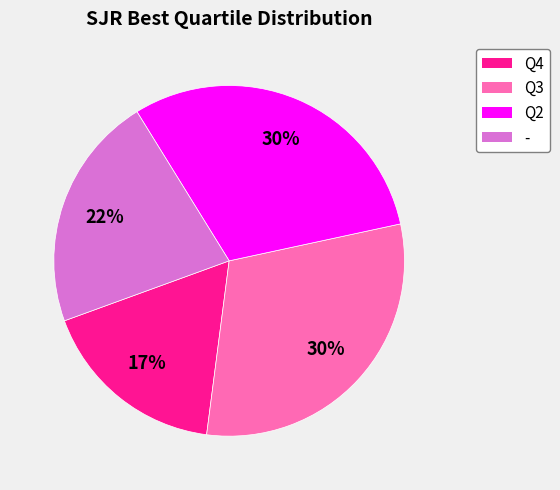

Do Q3 and - together represent more than half of the pie?

Yes